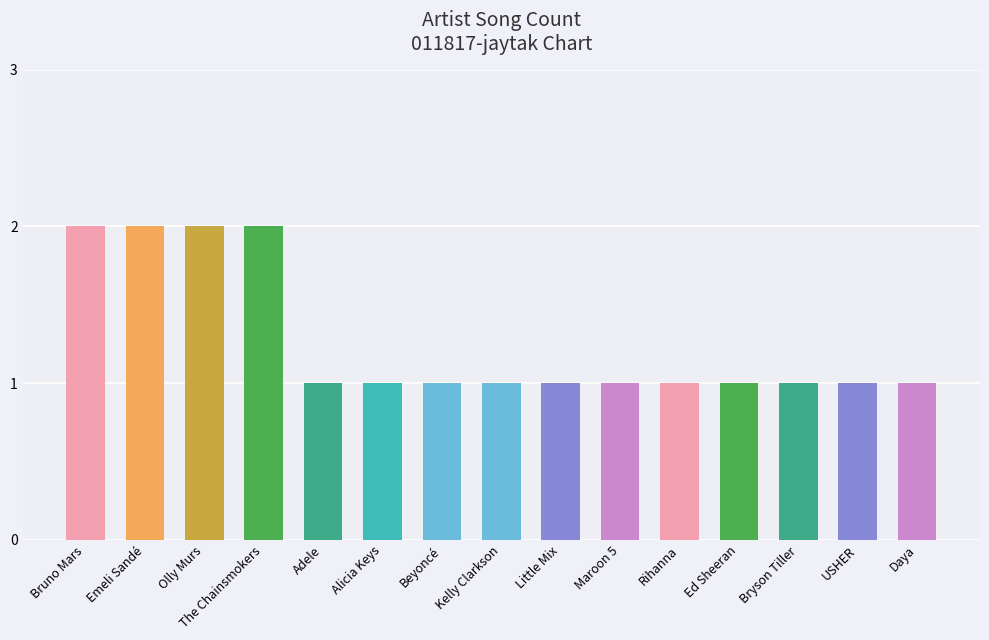

The chart shows a value of 2 at Bruno Mars. True or false?

True